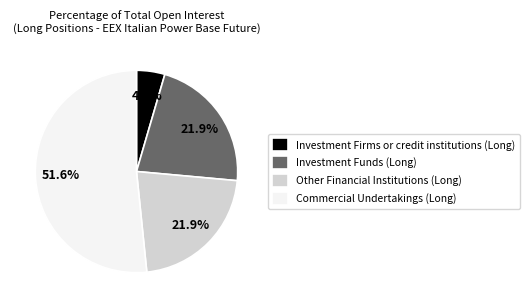

The Investment Funds (Long) slice represents 15% of the pie. True or false?

False